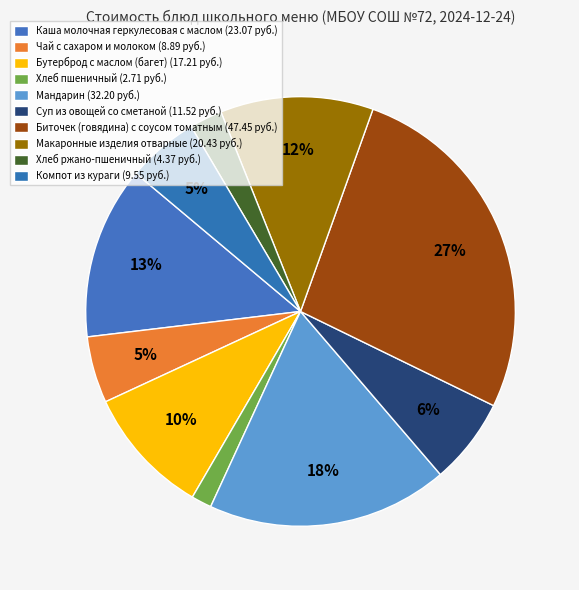

Which has a higher value, Чай с сахаром и молоком or Хлеб пшеничный?

Чай с сахаром и молоком